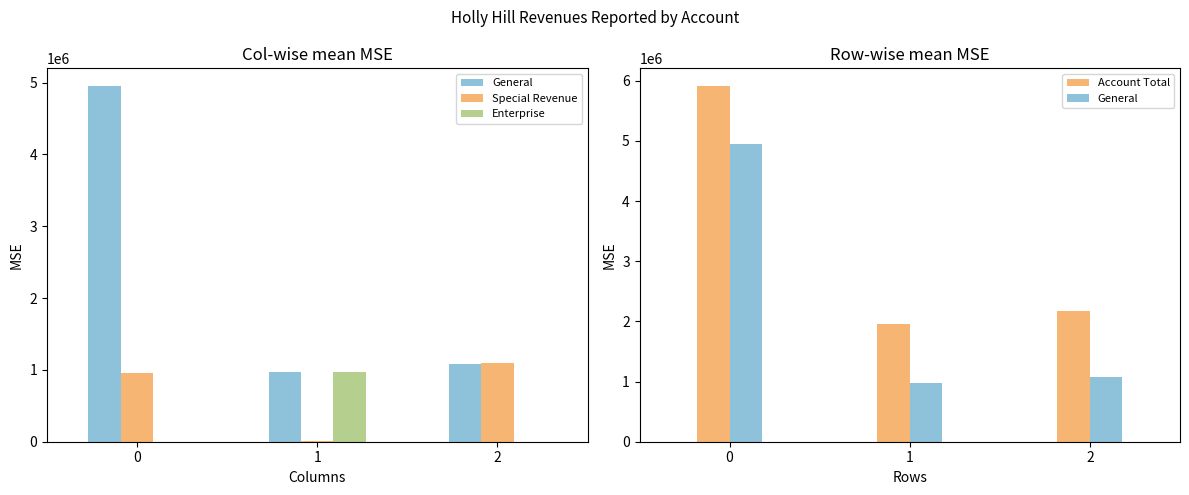

True or false: General has a value of 4951820 at 0.

True